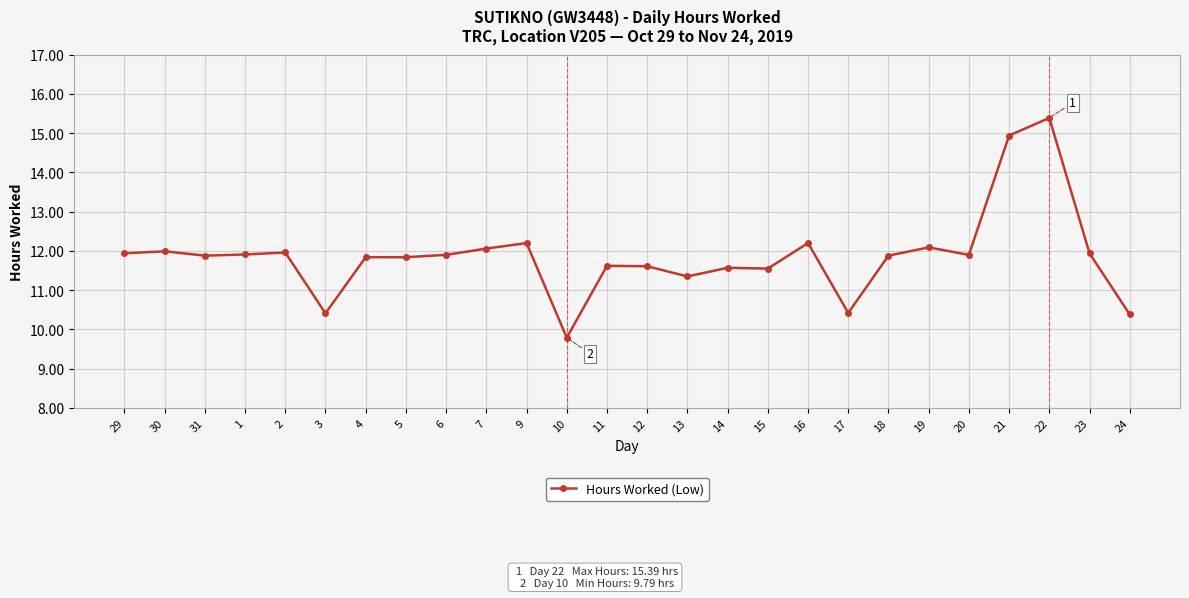

Count the number of values greater than 11.

22